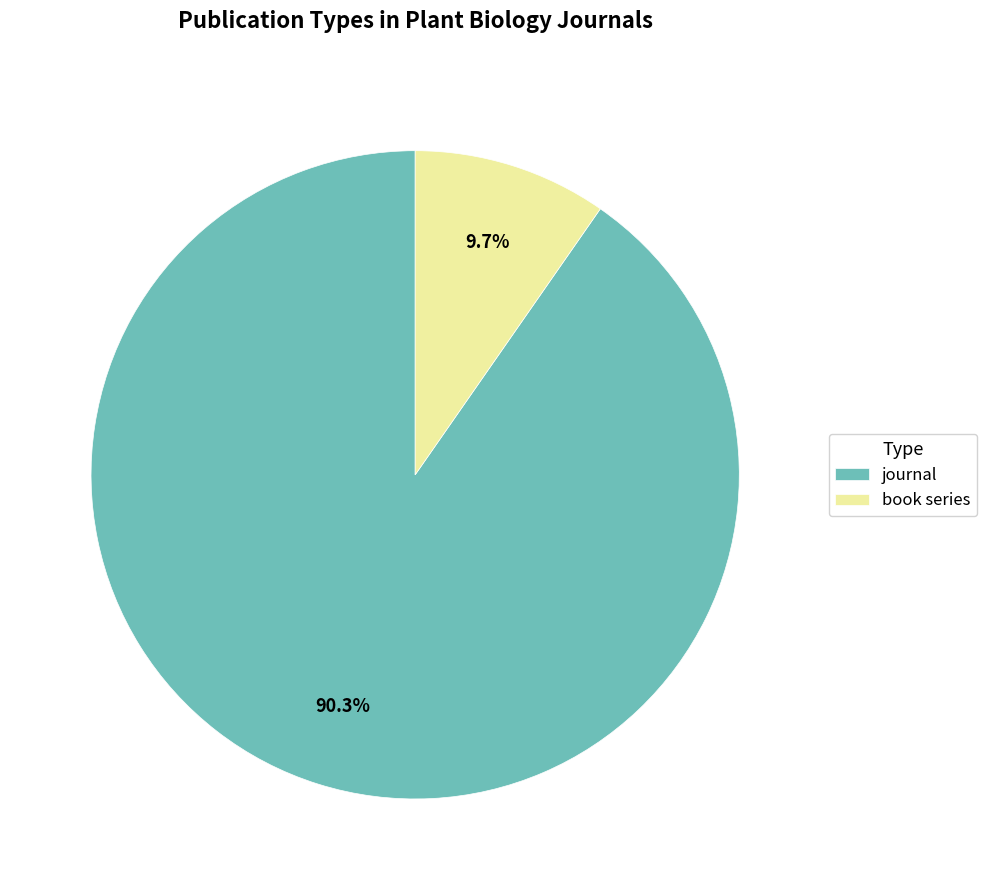

The journal slice represents 90% of the pie. True or false?

True